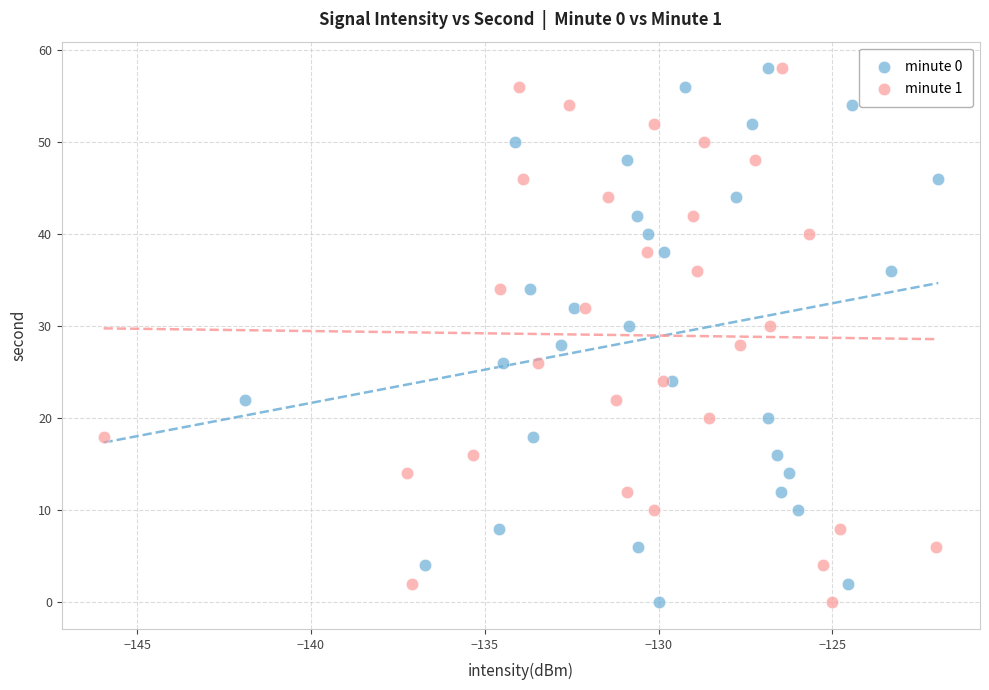

What are all the series names shown in the legend?

minute 0, minute 1